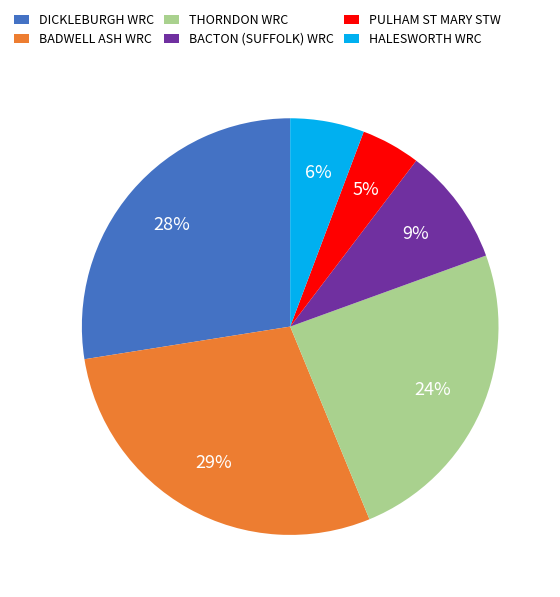

Is it true that BACTON (SUFFOLK) WRC is 1% of the pie?

False